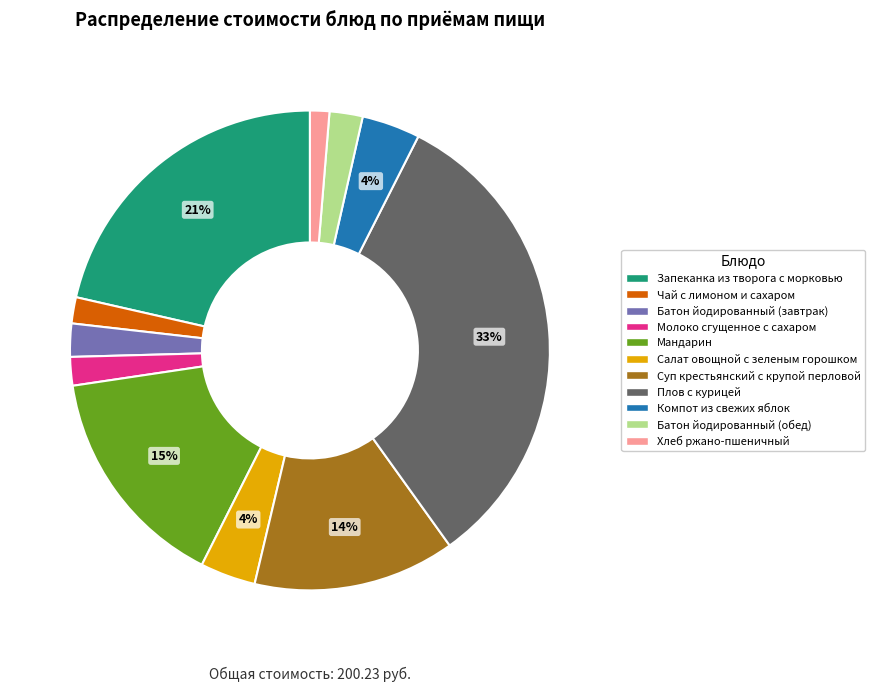

Does Салат овощной с зеленым горошком account for over 50% of the chart?

No